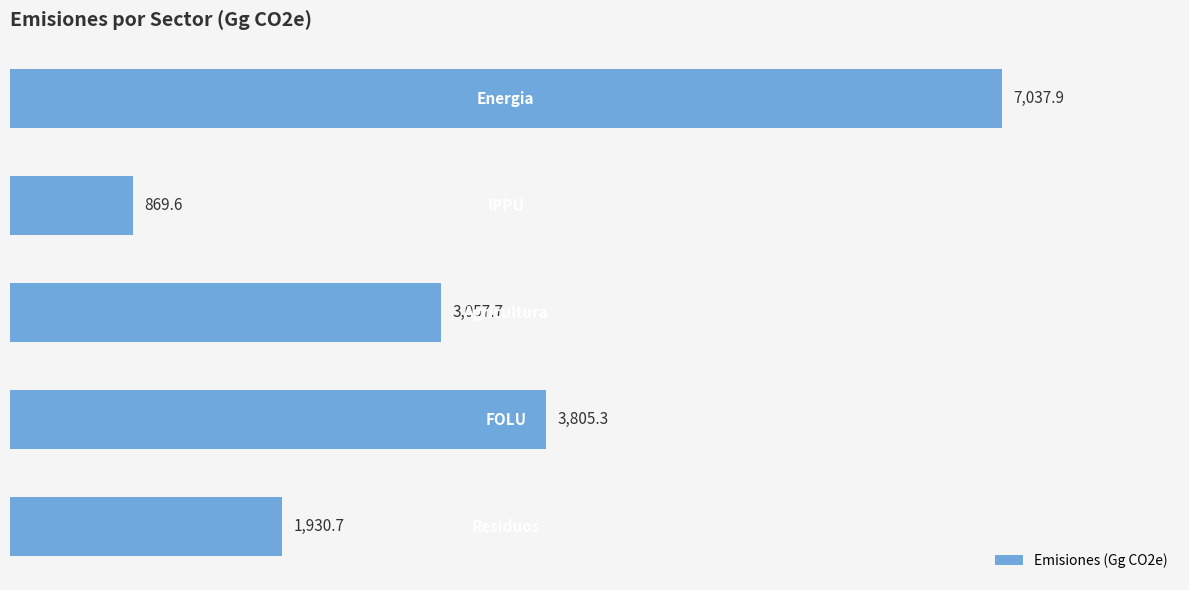

What is the difference between the second highest and minimum values?

2935.7